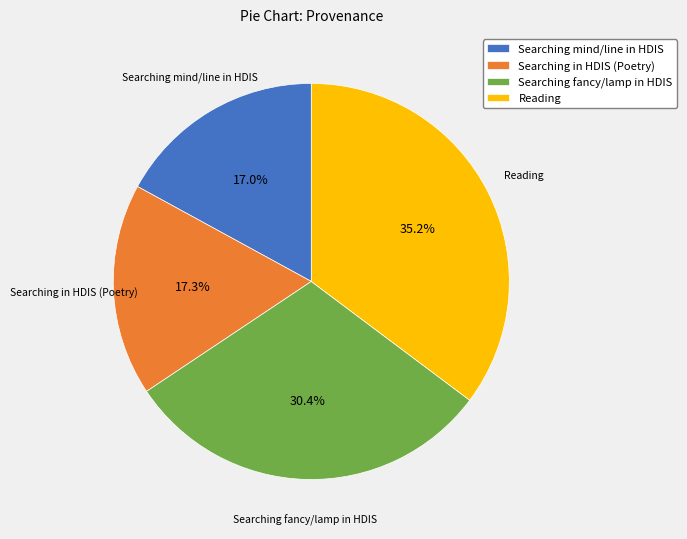

Between Searching mind/line in HDIS and Reading, which is larger?

Reading